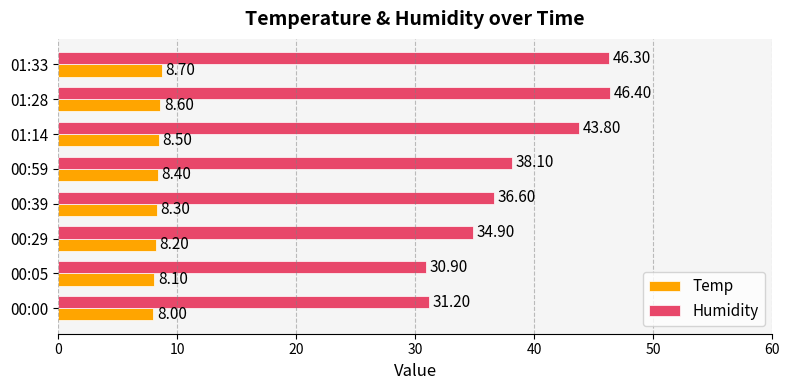

What is the difference between the maximum and minimum values in the Temp series?

0.7